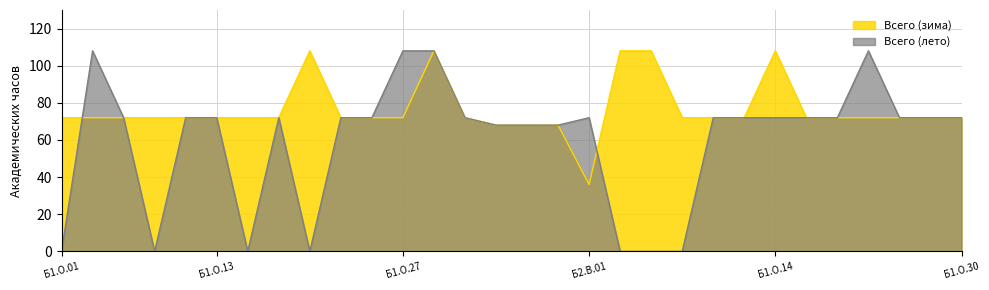

What is the difference between the highest and lowest values at Б1.О.14?

36